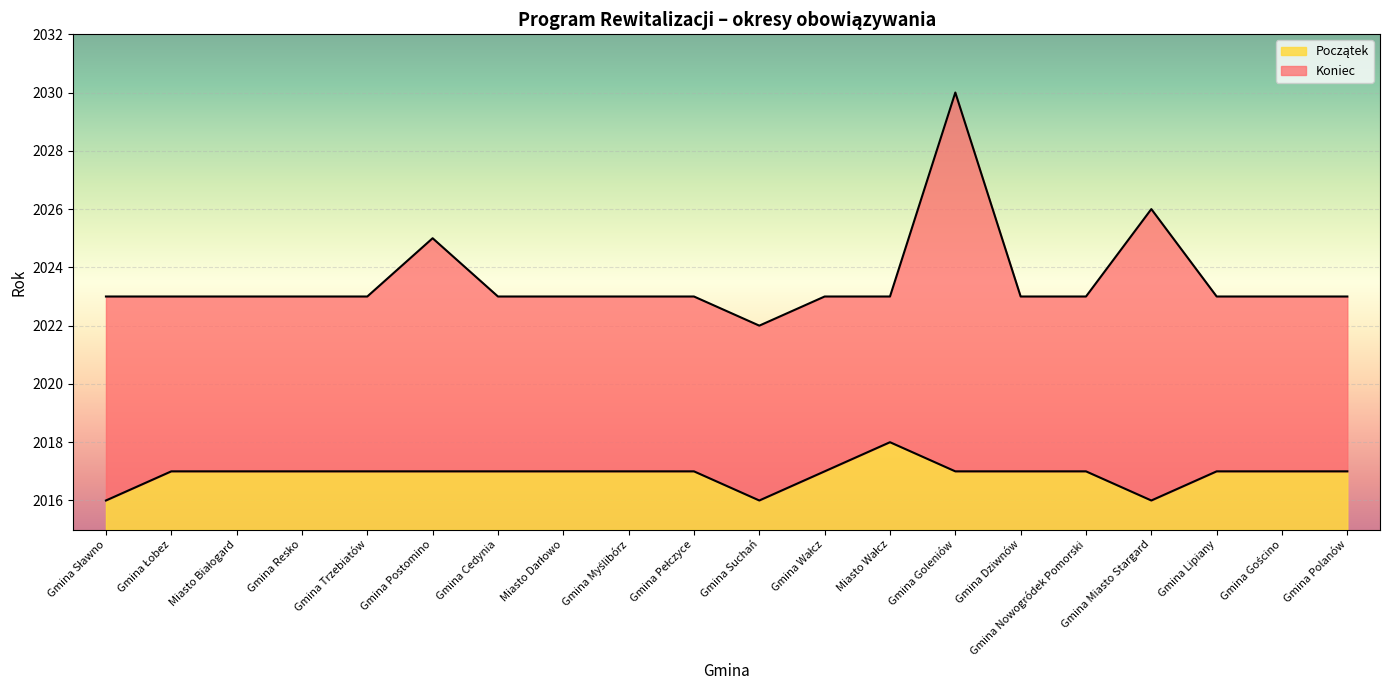

The value of Początek at Gmina Postomino is 554. True or false?

False